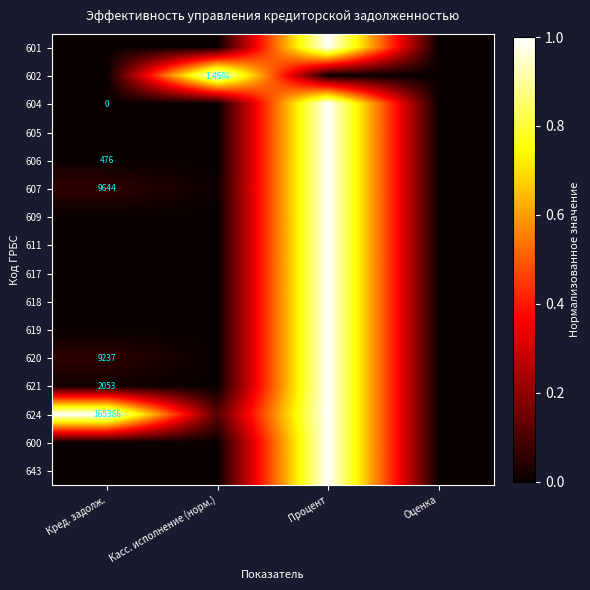

Which series has the widest spread of values?

601